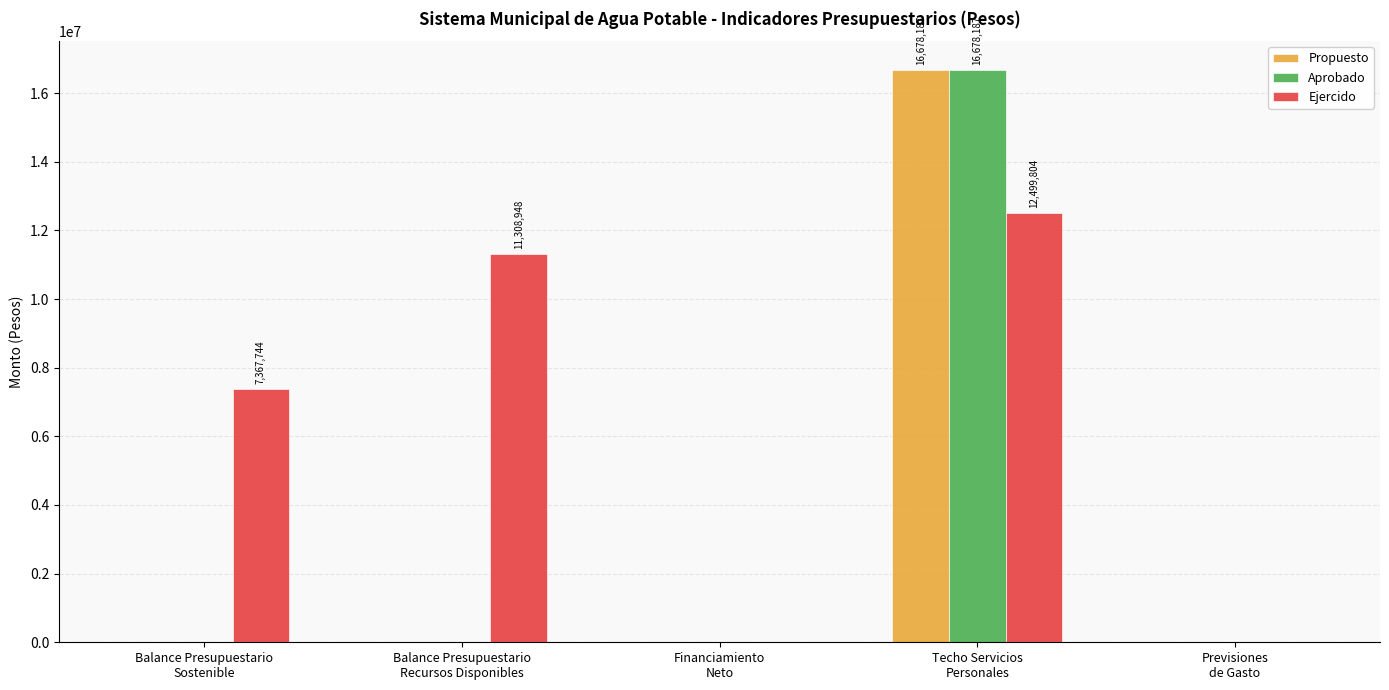

The value of Propuesto at Balance Presupuestario
Sostenible is -7433901.3. True or false?

False